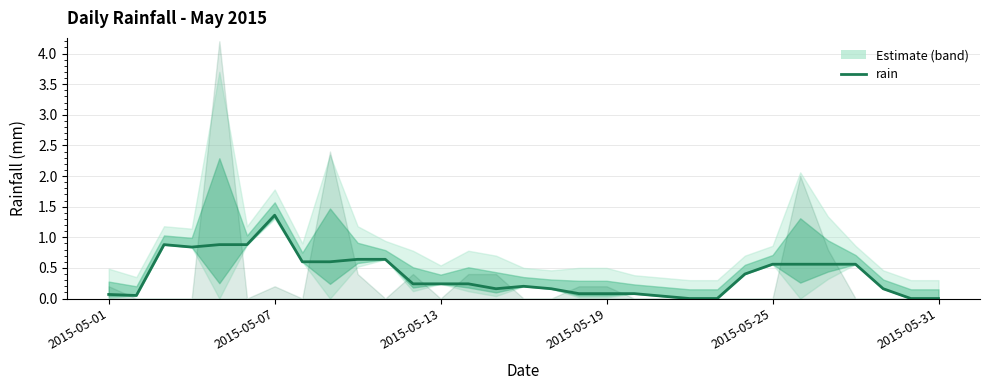

How many lines are shown in the chart?

1